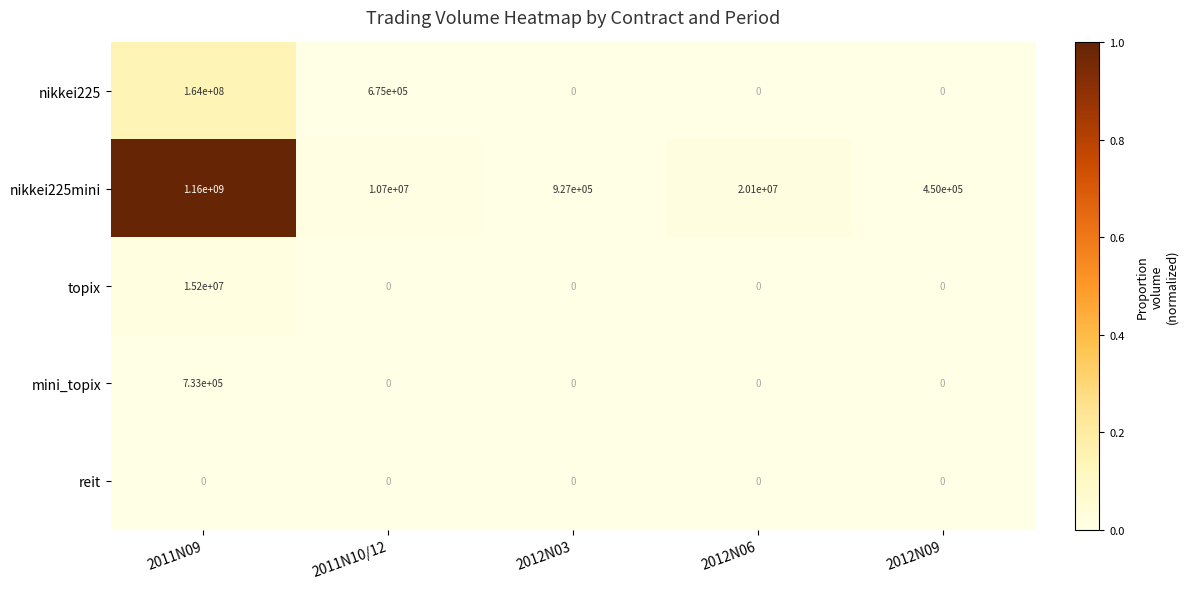

The value of mini_topix at 2011N10/12 is 0. True or false?

True